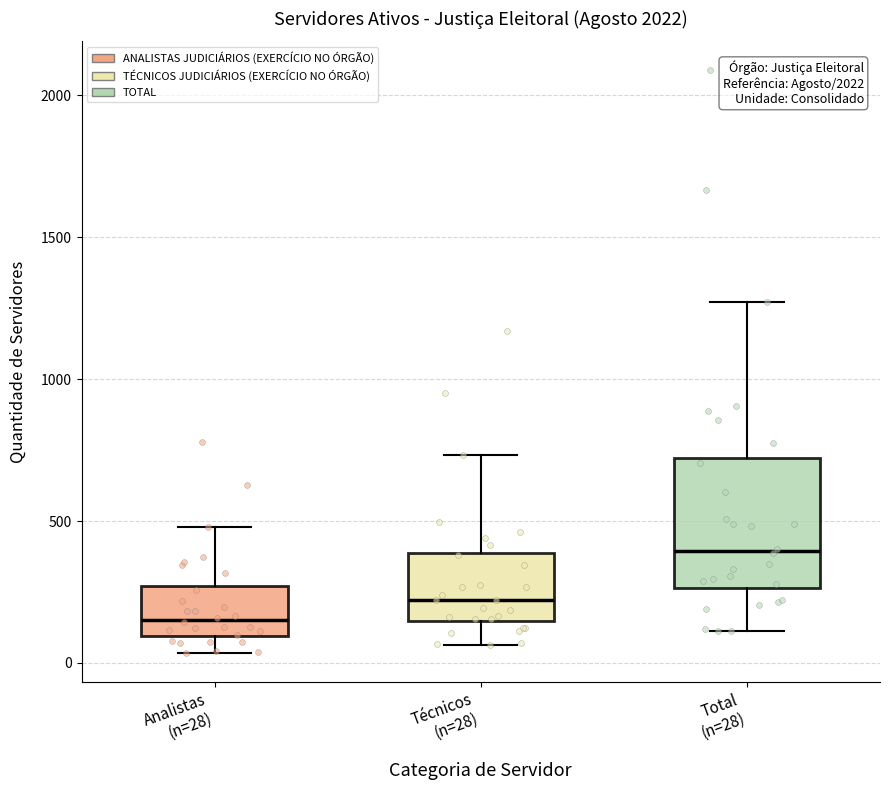

Which box is the tallest, from its lower edge to its upper edge?

Total (n=28)